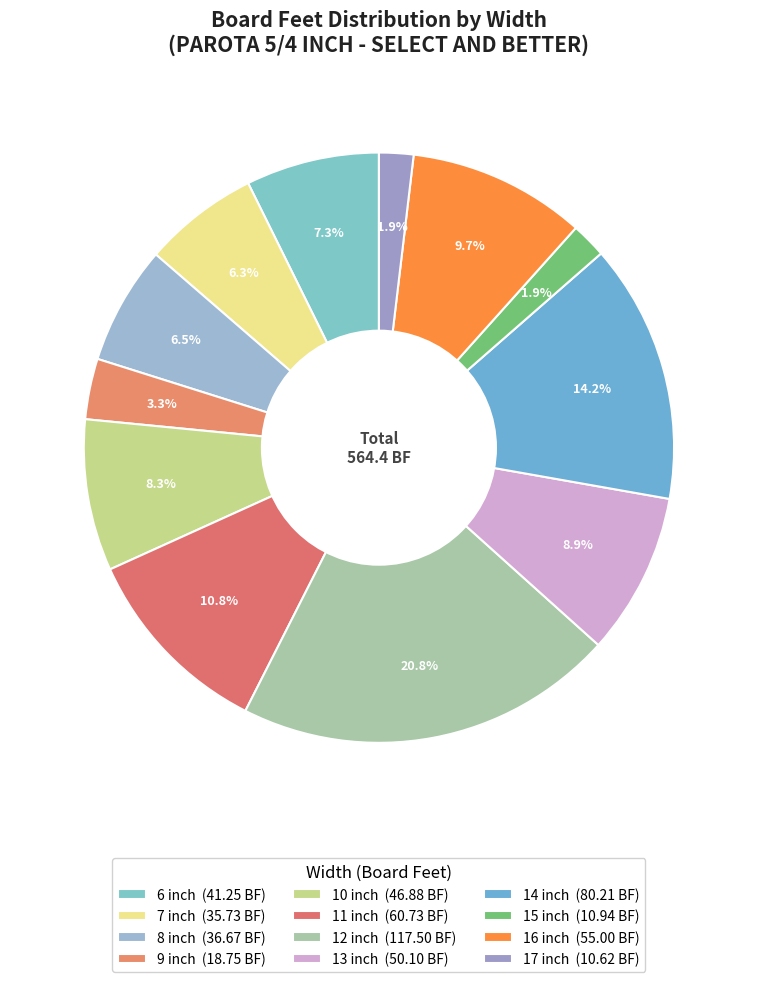

How many segments does this pie chart have?

12